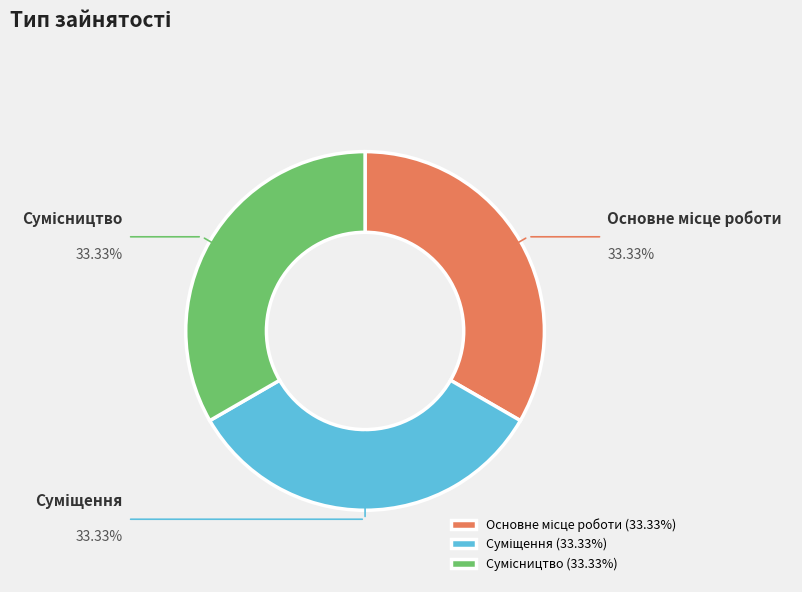

How many segments does this pie chart have?

3